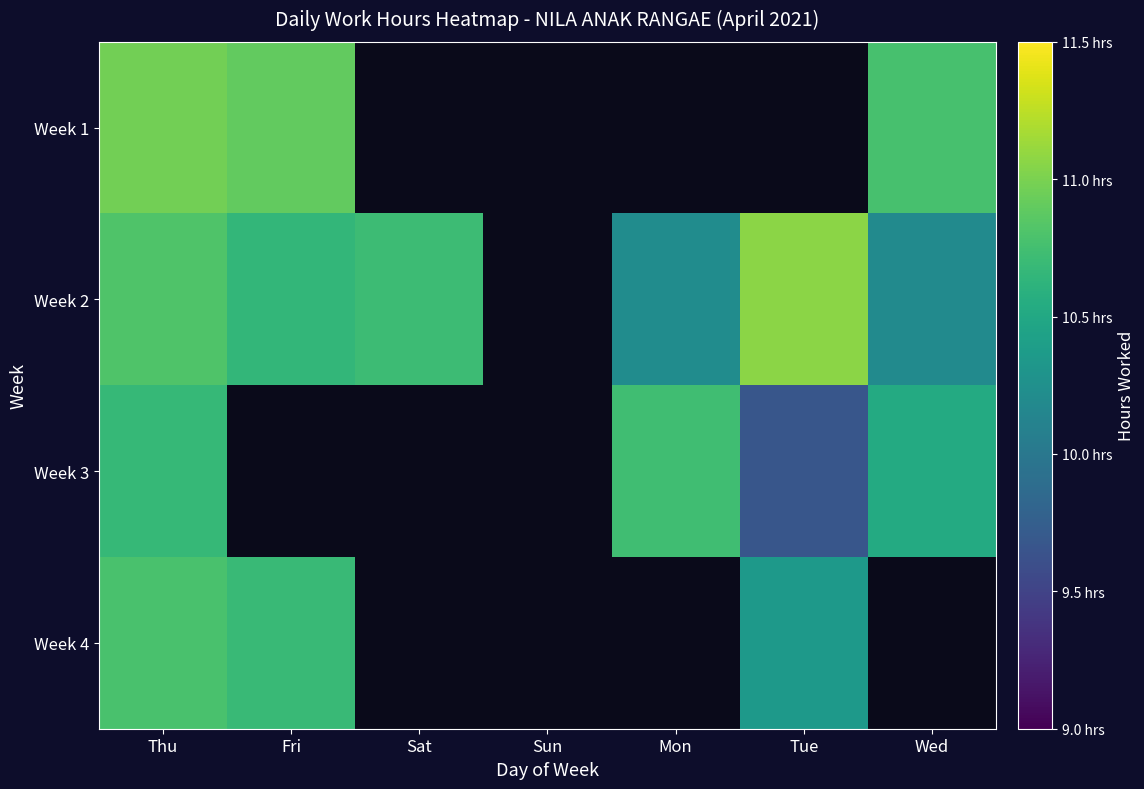

What is the difference between the maximum and second lowest values in the Week 2 series?

0.8